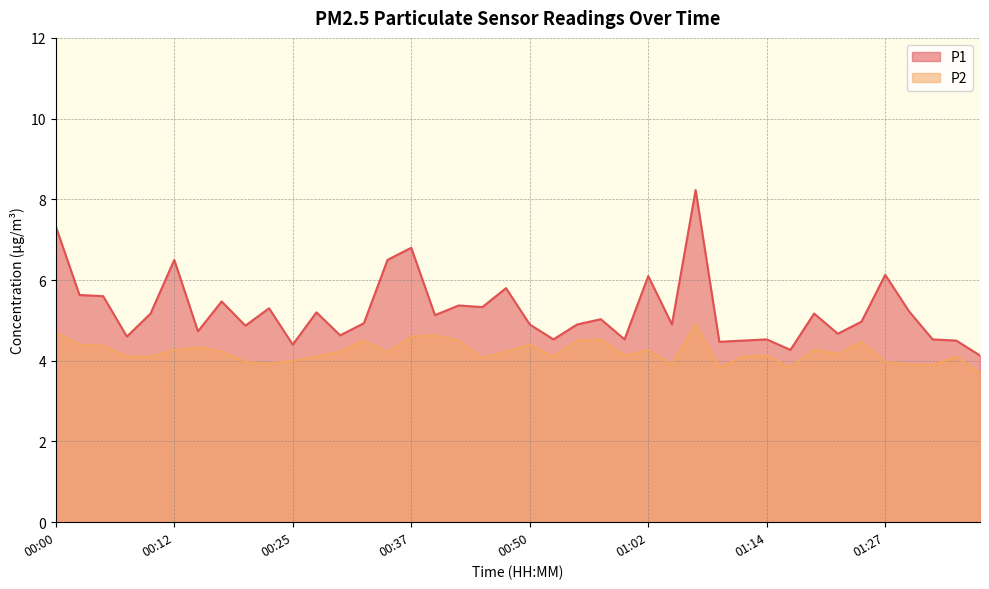

What is the difference between the highest and lowest values at 00:45?

1.3